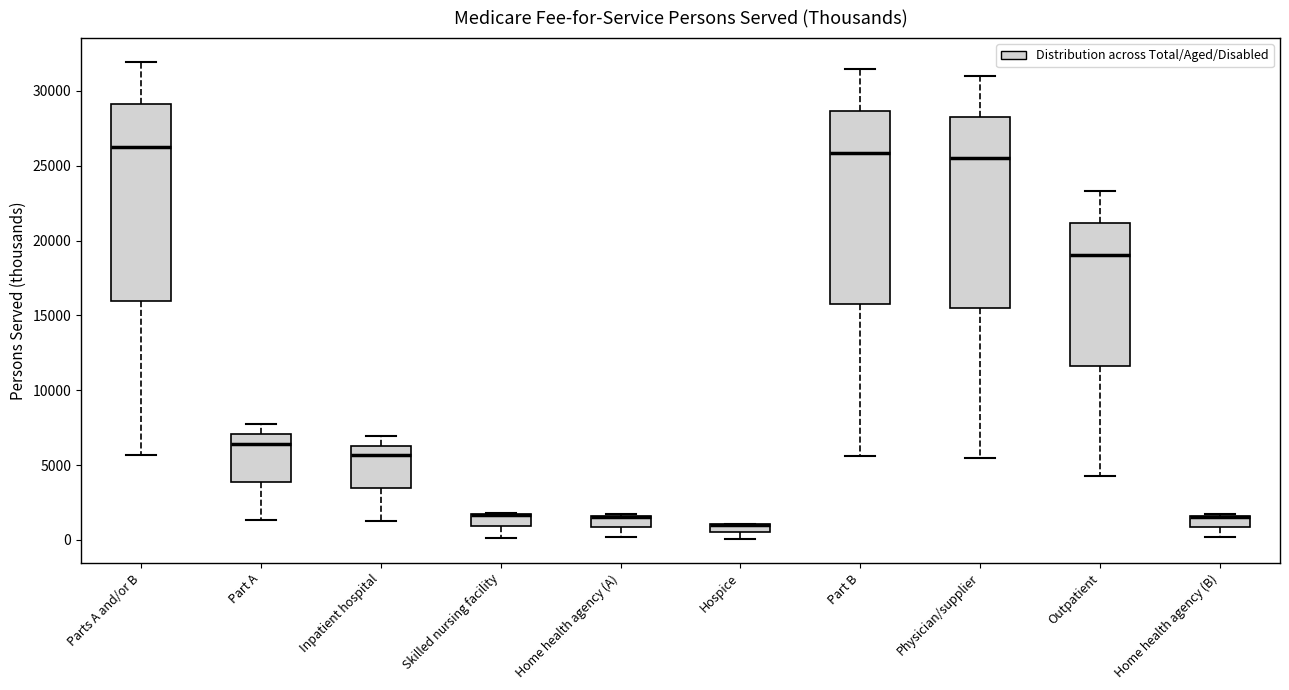

Where is the lower edge of the box for Home health agency (B) on the y-axis? The values are not printed on the chart, so give them approximately, as read against the axis.

1000